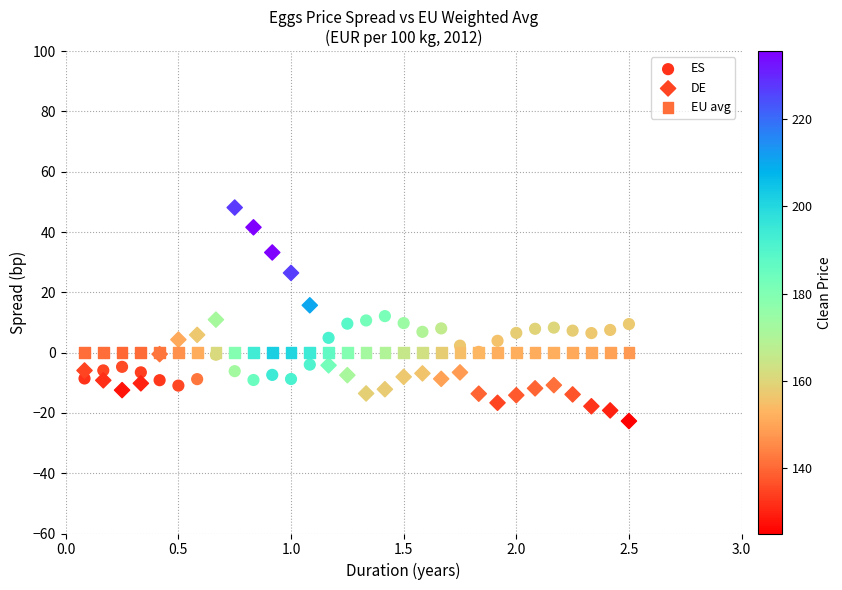

Which series contains the lowest Y value?

DE